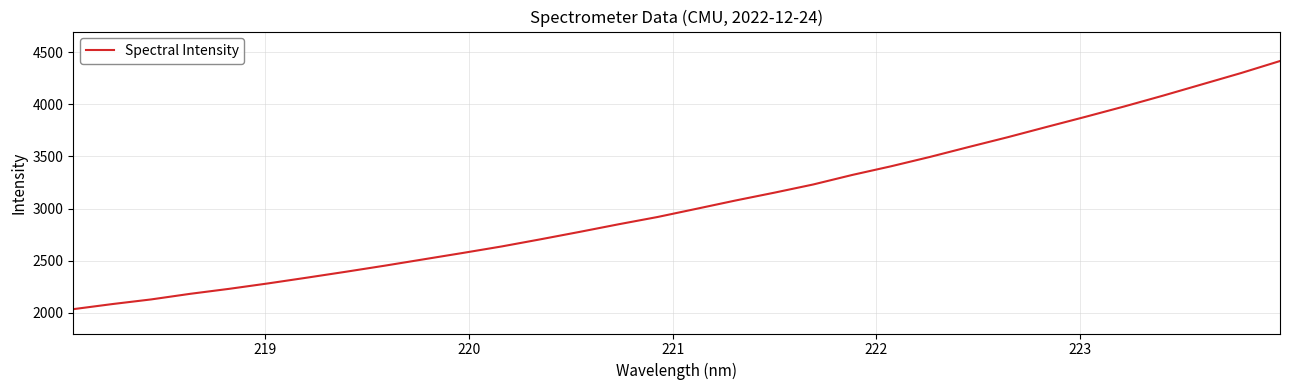

What is the greatest value displayed?

4416.9